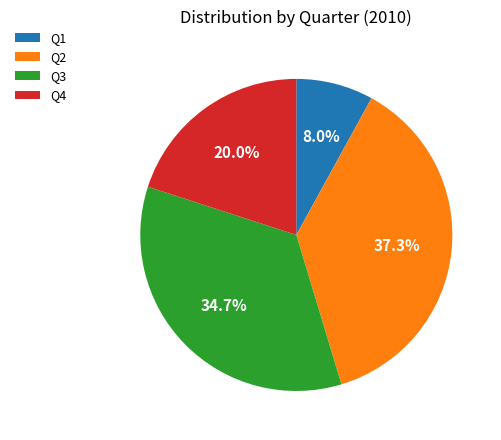

Is the sum of Q3 and Q1 greater than half?

No